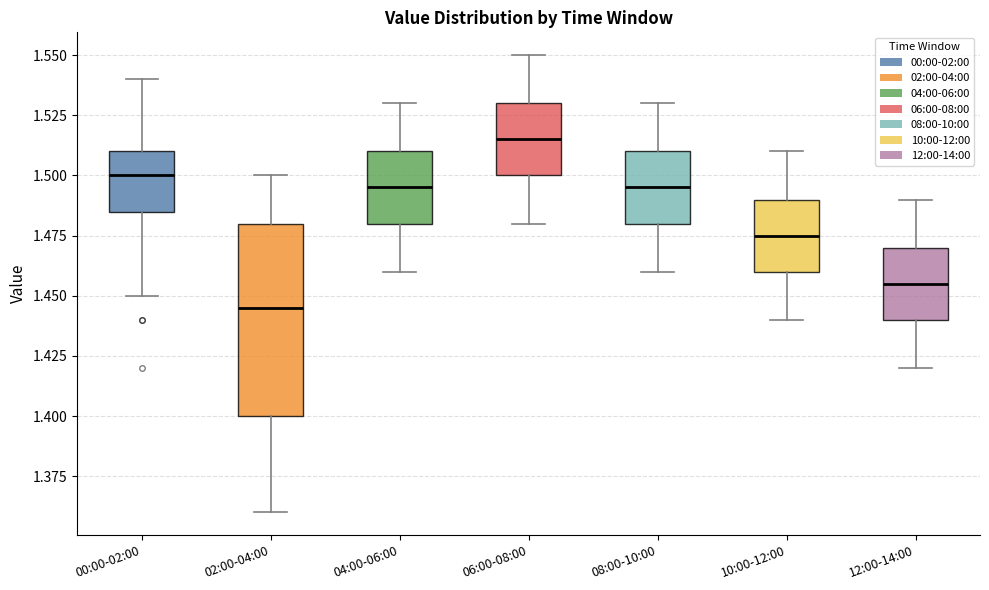

Reading left to right, read every box against the y-axis: the position of its median line, the range the box covers, and the ends of its whiskers. The values are not printed on the chart, so give them approximately, as read against the axis.

00:00-02:00: median 1.500, box 1.485 to 1.510, whiskers 1.450 to 1.540
02:00-04:00: median 1.445, box 1.400 to 1.480, whiskers 1.360 to 1.500
04:00-06:00: median 1.495, box 1.480 to 1.510, whiskers 1.460 to 1.530
06:00-08:00: median 1.515, box 1.500 to 1.530, whiskers 1.480 to 1.550
08:00-10:00: median 1.495, box 1.480 to 1.510, whiskers 1.460 to 1.530
10:00-12:00: median 1.475, box 1.460 to 1.490, whiskers 1.440 to 1.510
12:00-14:00: median 1.455, box 1.440 to 1.470, whiskers 1.420 to 1.490